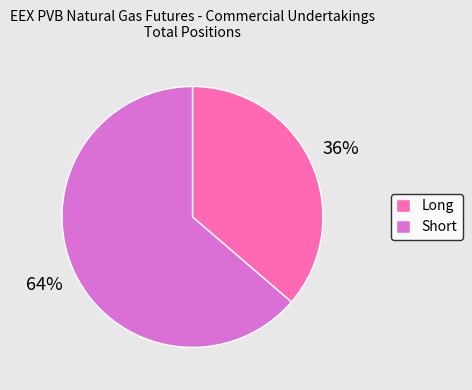

Combined, do Short and Long account for over 50%?

Yes